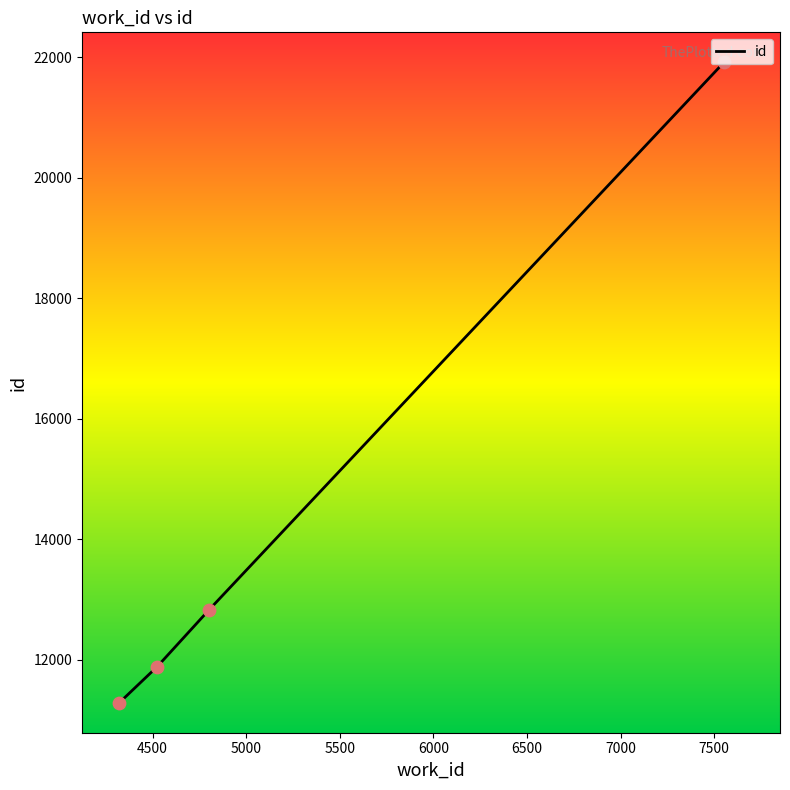

What is the difference between the maximum and minimum values?

10621